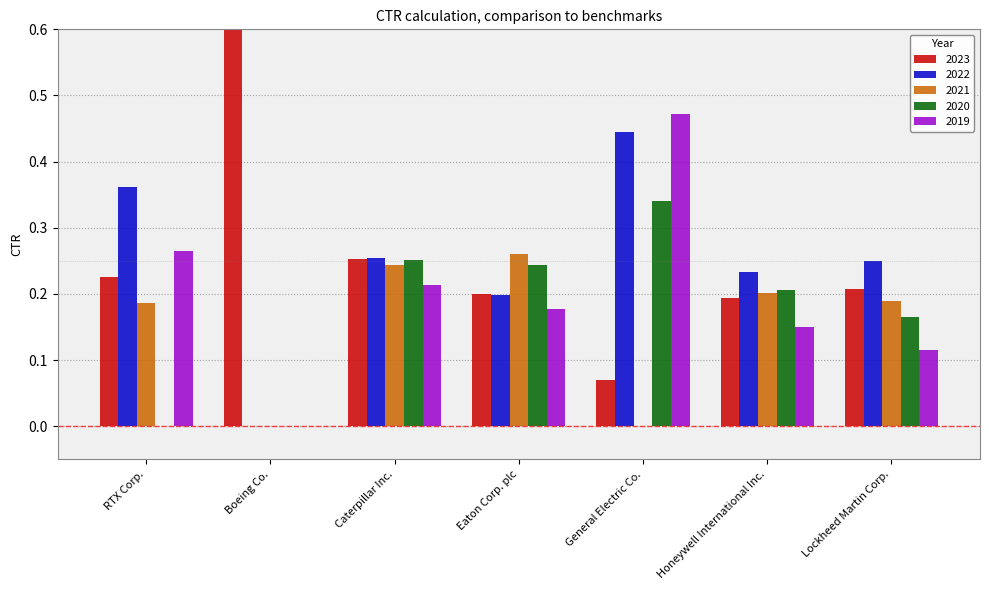

At which category does the chart reach its peak across all series?

Boeing Co.